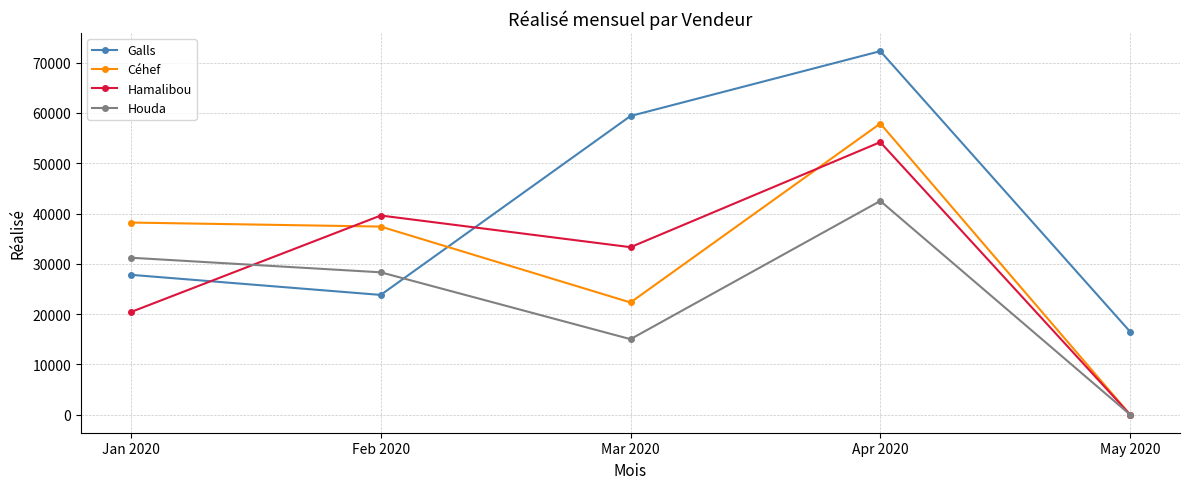

What is the label of the 1st point from the left?

Jan 2020